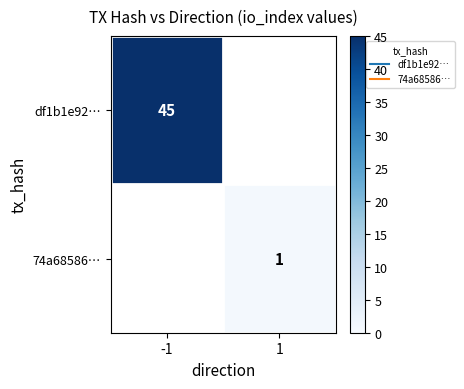

Which series has the largest range (max minus min)?

df1b1e92…